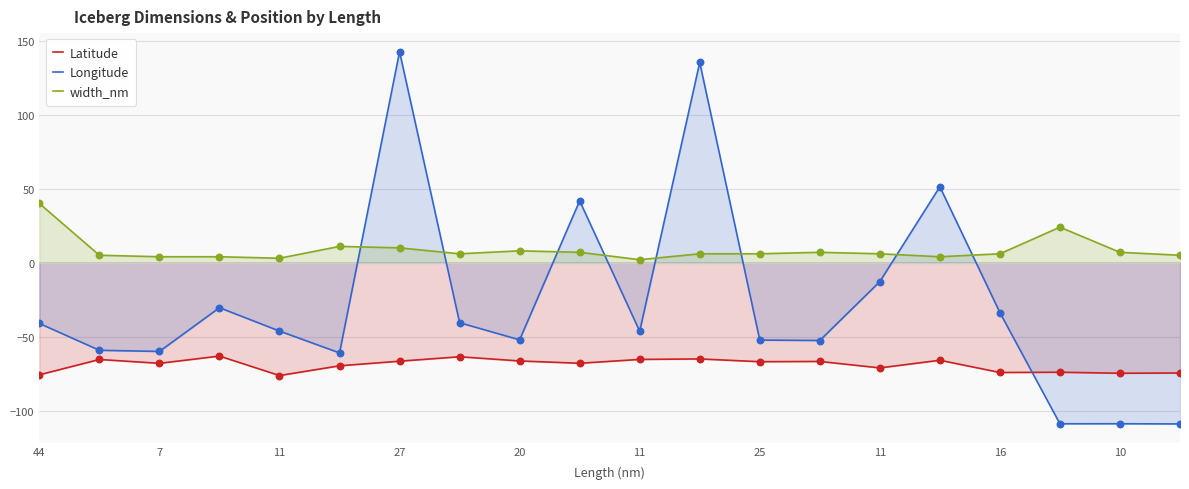

What is the total value across all series at 10?

-176.6